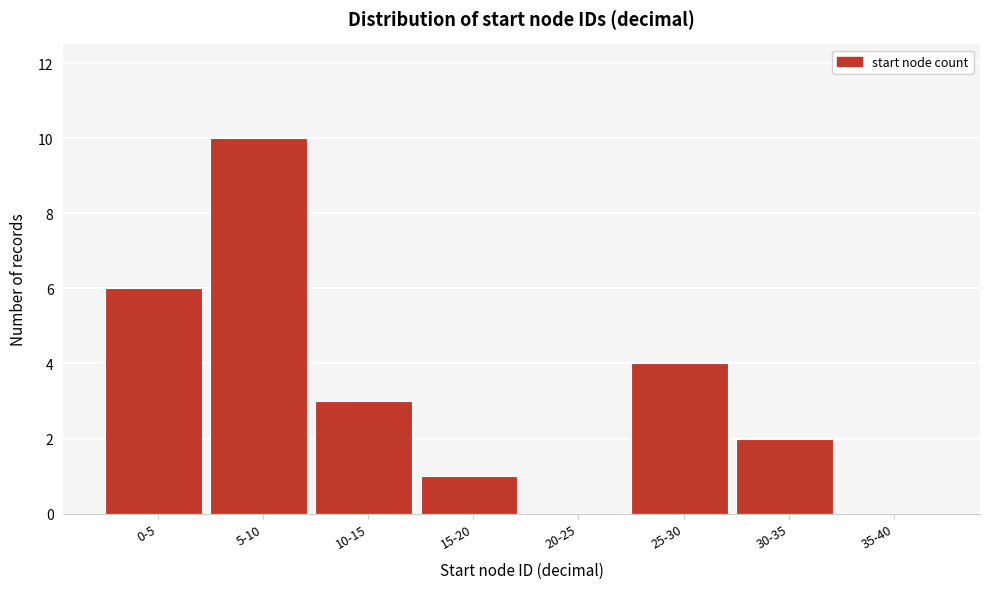

Reading right to left, what are all the values shown in this chart?

35-40=0	30-35=2	25-30=4	20-25=0	15-20=1	10-15=3	5-10=10	0-5=6